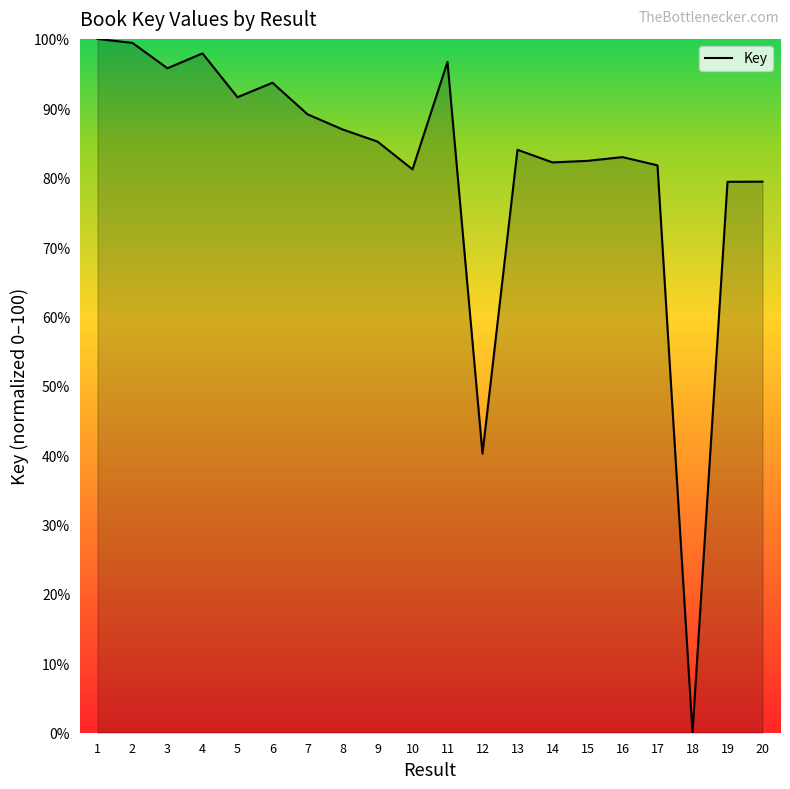

What is the change in value from 1 to 12?

-59.8